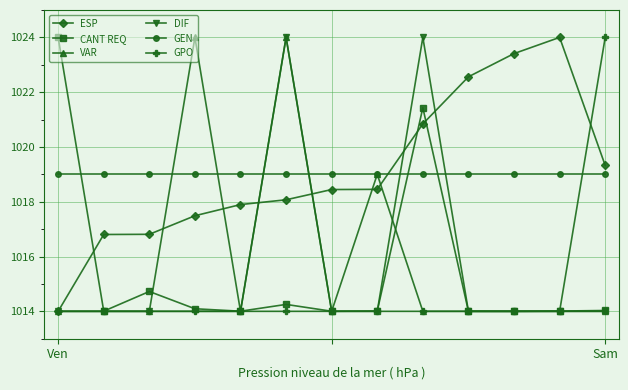

True or false: VAR has more than 1 points higher than both neighbors.

True